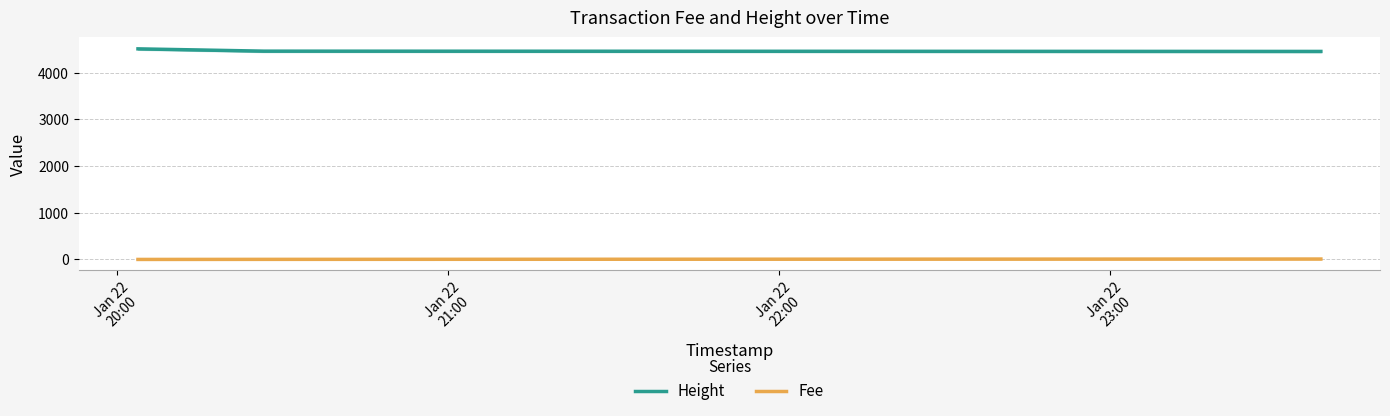

At which category does the chart reach its minimum across all series?

Jan 22
20:00